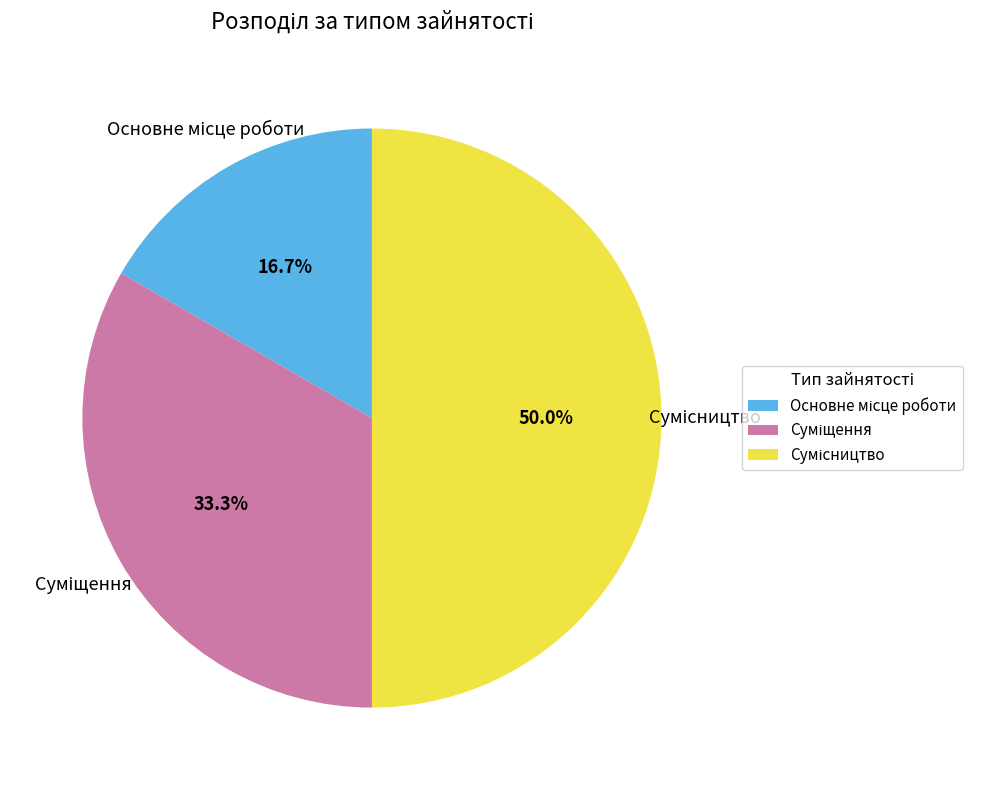

Count the number of slices in the pie.

3